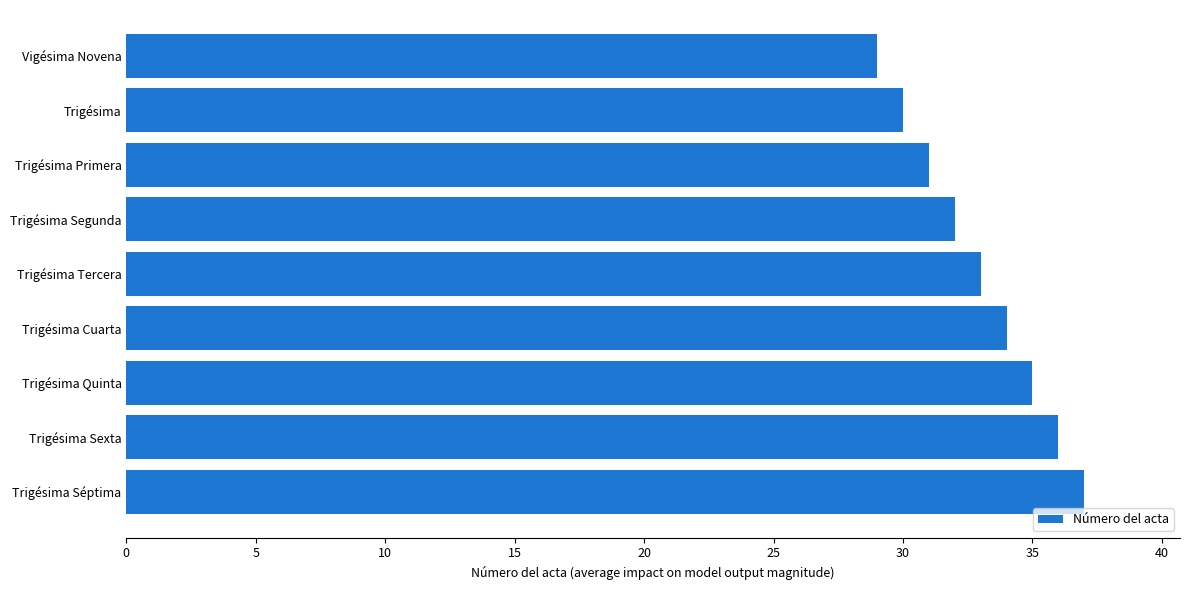

Does the chart contain stacked bars?

No